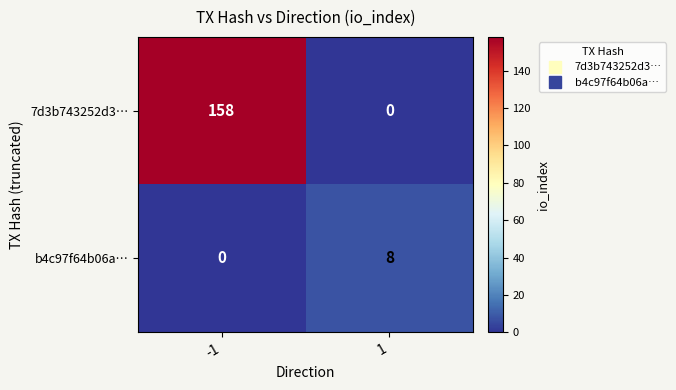

Count the number of categories in the chart.

2